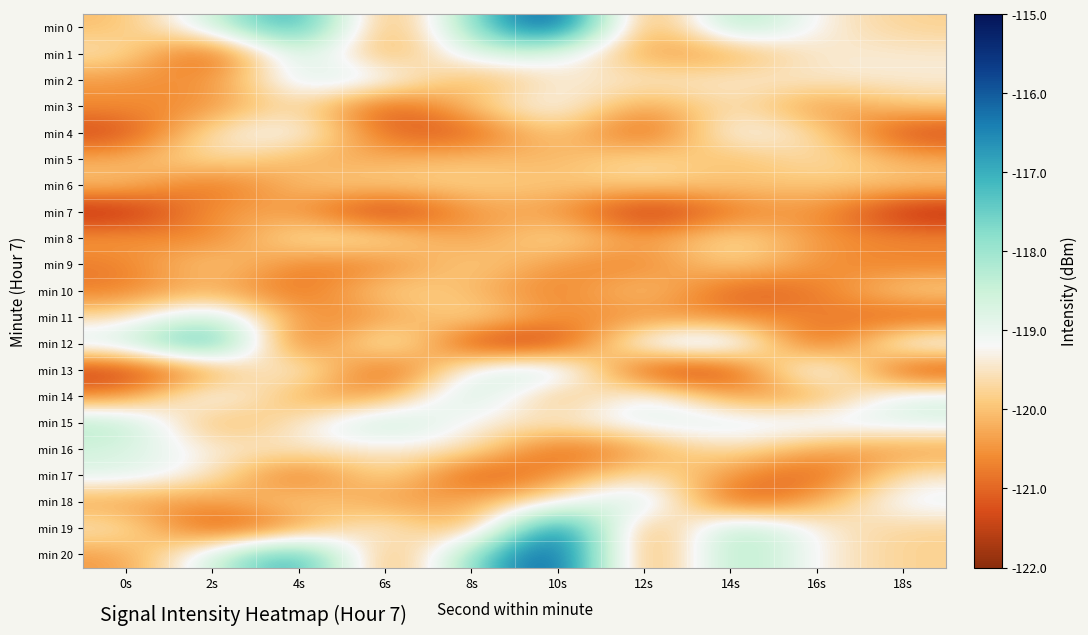

What is the smallest value displayed?

-121.9